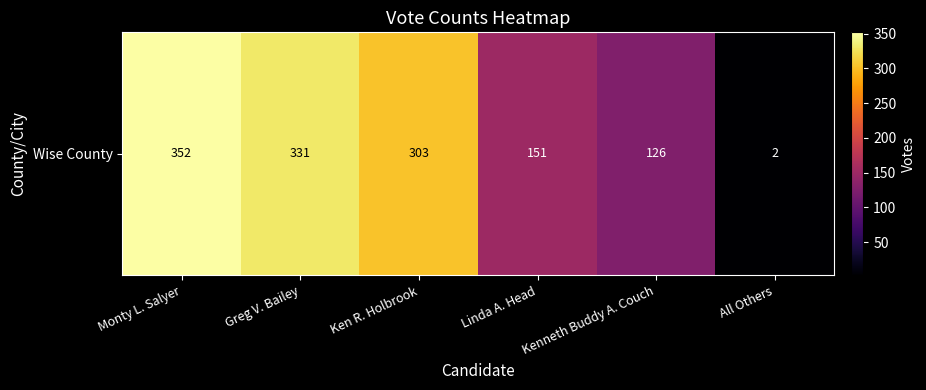

Is it true that the value at Ken R. Holbrook is 474?

False